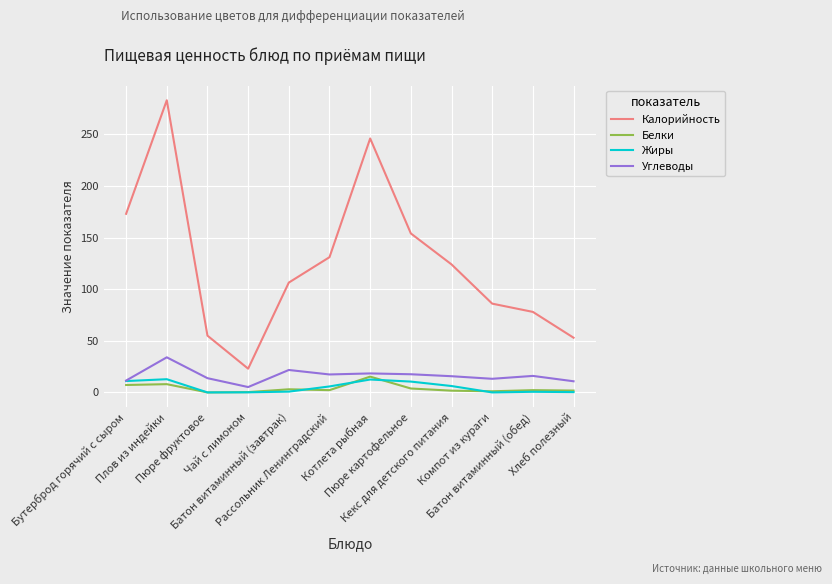

True or false: Калорийность and Белки intersect in this chart.

False